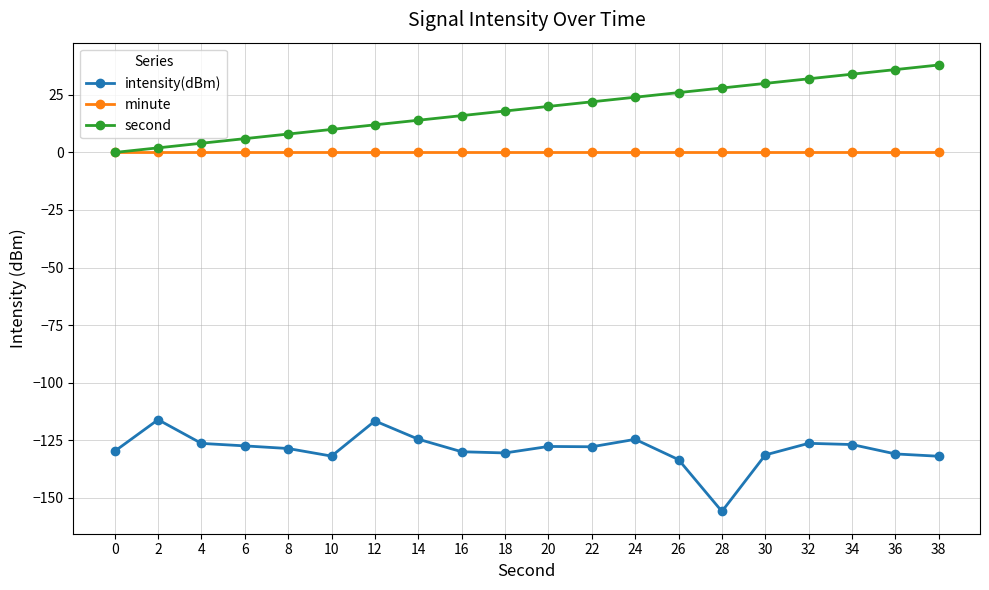

True or false: intensity(dBm) and second intersect in this chart.

False